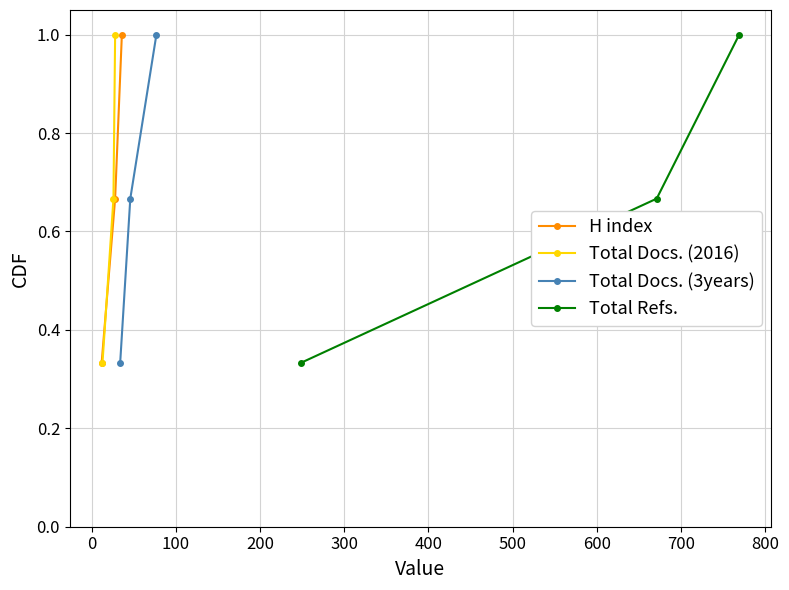

List the series in order of their peak value, lowest first.

H index, Total Docs. (2016), Total Docs. (3years), Total Refs.